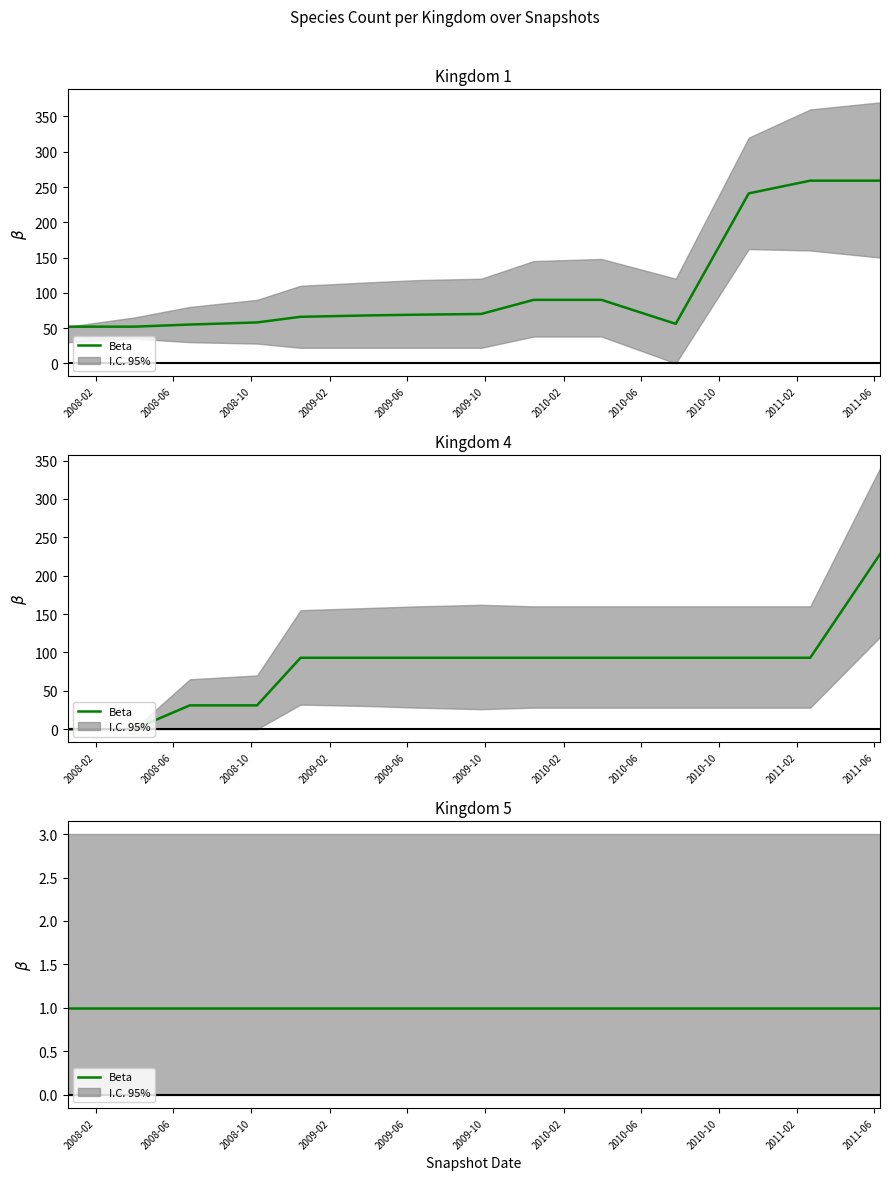

What is the maximum value for kingdom_4?

228